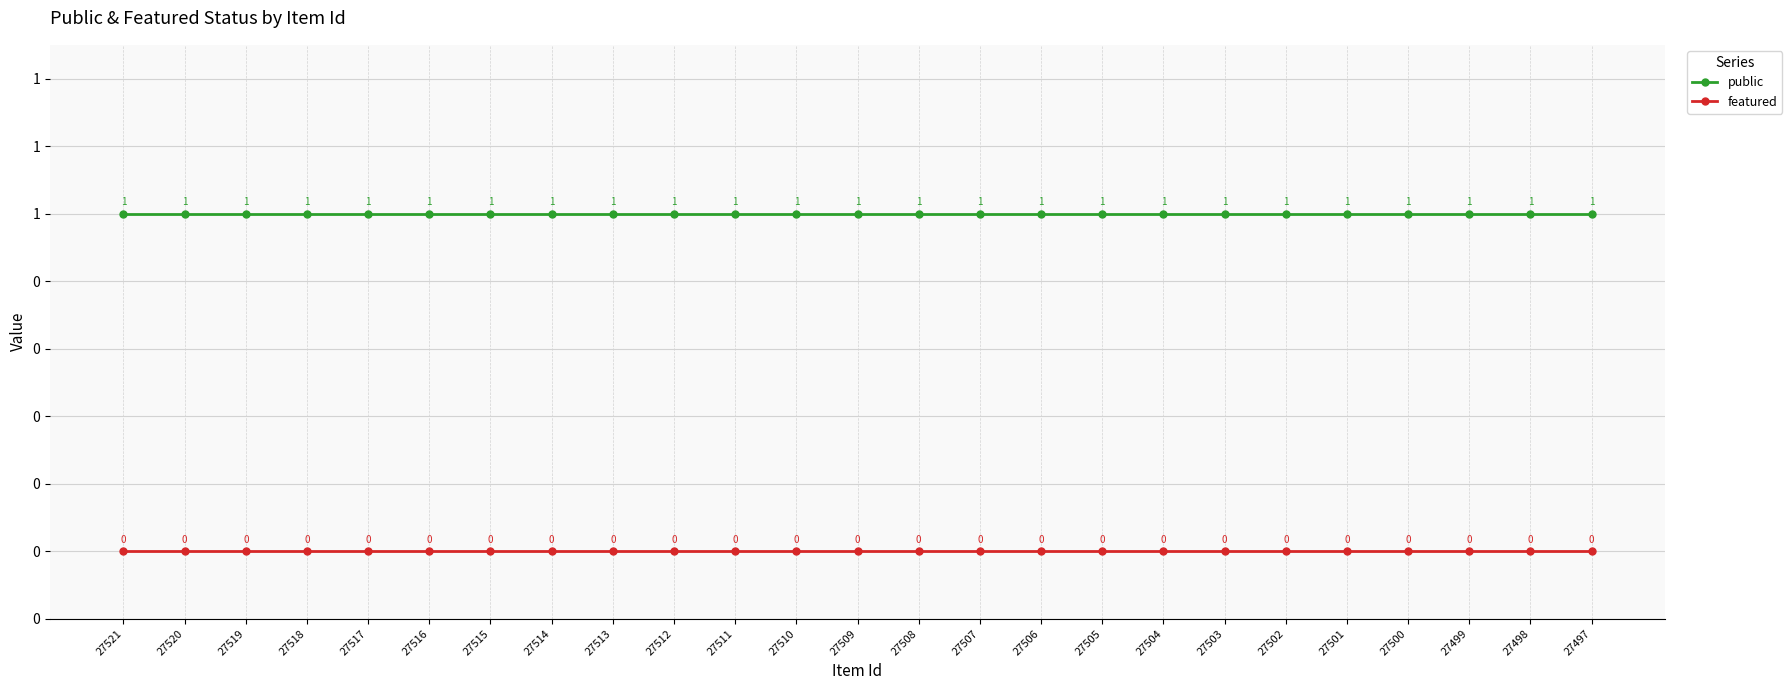

Which category has the highest value across all series?

27521